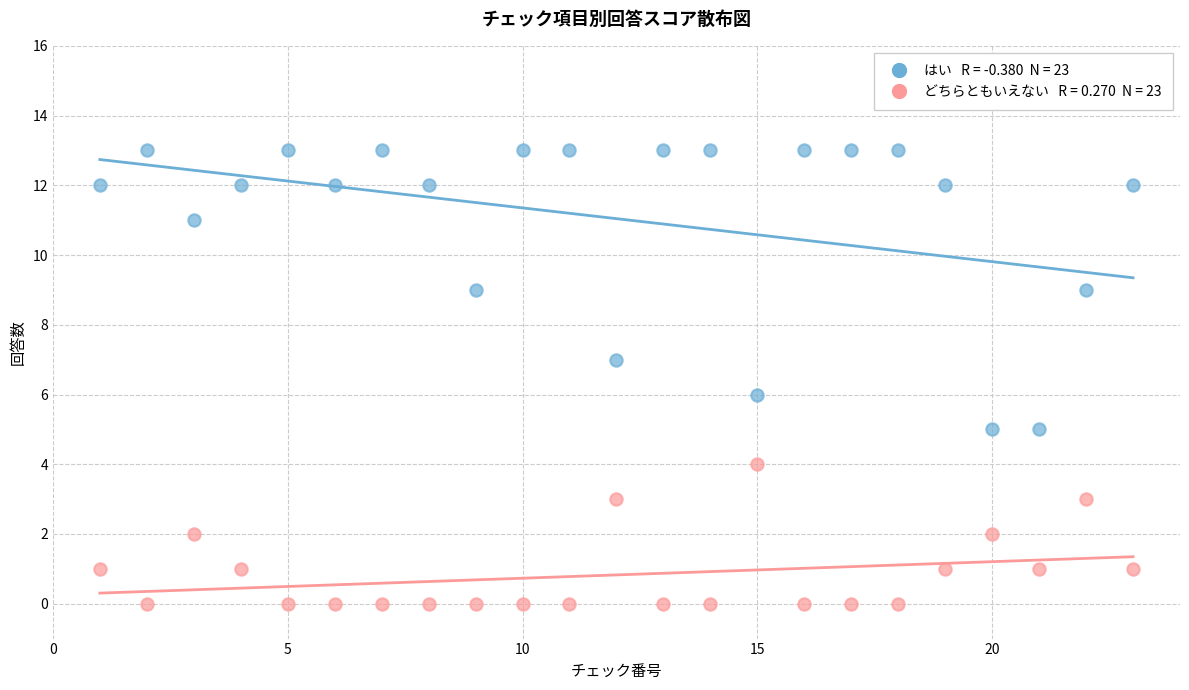

Across all data points, what is the range of X values (max minus min)?

22